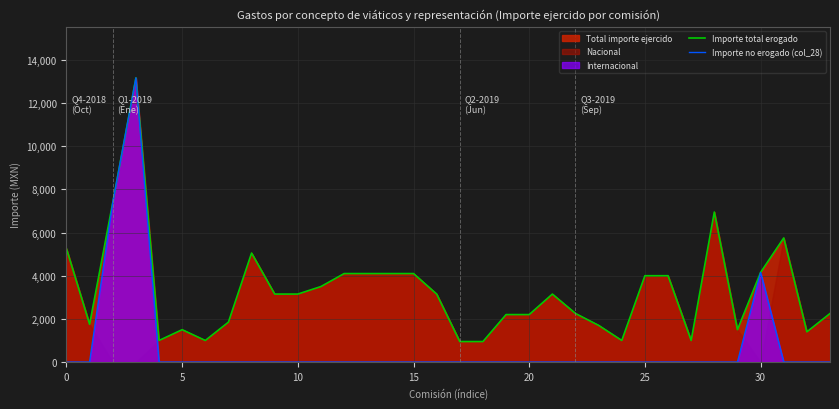

Reading left to right, what are all the values shown in this chart?

Importe total erogado: 5250.0	1750.0	7392.0	13165.6	1000.0	1500.0	1000.0	1850.0	5050.0	3150.0	3150.0	3500.0	4100.0	4100.0	4100.0	4100.0	3150.0	950.0	950.0	2200.0	2200.0	3150.0	2250.0	1700.0	1000.0	4000.0	4000.0	1000.0	6950.0	1500.0	4153.0	5750.0	1400.0	2250.0
Importe no erogado (col_28): 0.0	0.0	7392.0	13165.6	0.0	0.0	0.0	0.0	0.0	0.0	0.0	0.0	0.0	0.0	0.0	0.0	0.0	0.0	0.0	0.0	0.0	0.0	0.0	0.0	0.0	0.0	0.0	0.0	0.0	0.0	4153.0	0.0	0.0	0.0